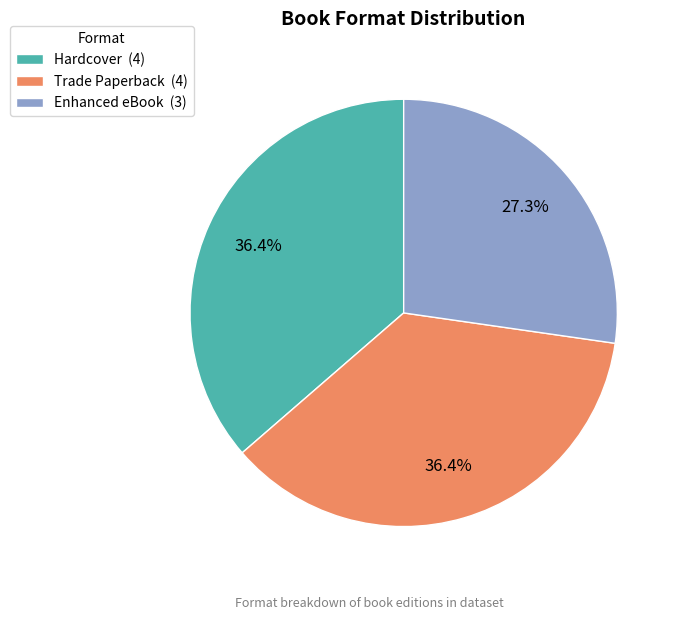

To the nearest percent, what is the difference between the largest and smallest slice percentages?

9%